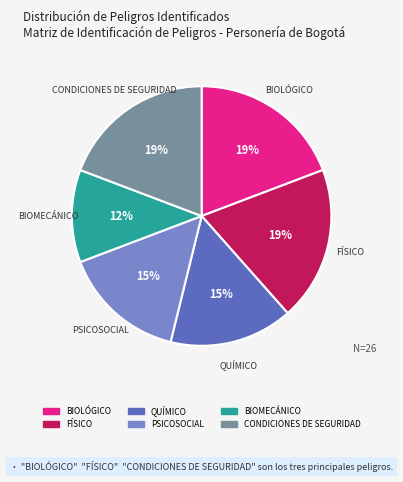

Which slice is the smallest?

BIOMECÁNICO